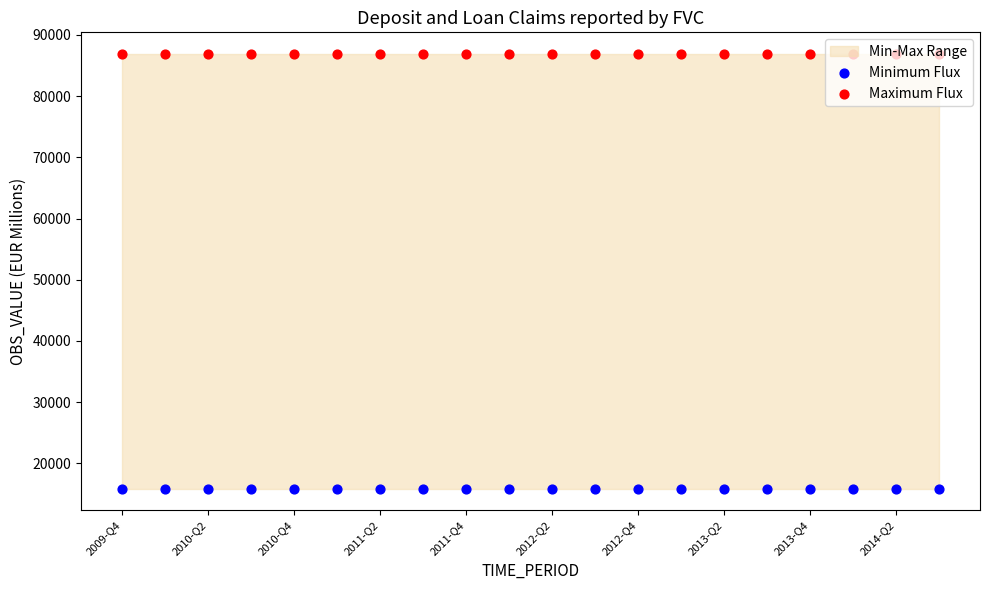

Which series has the largest total across all categories?

Maximum Flux